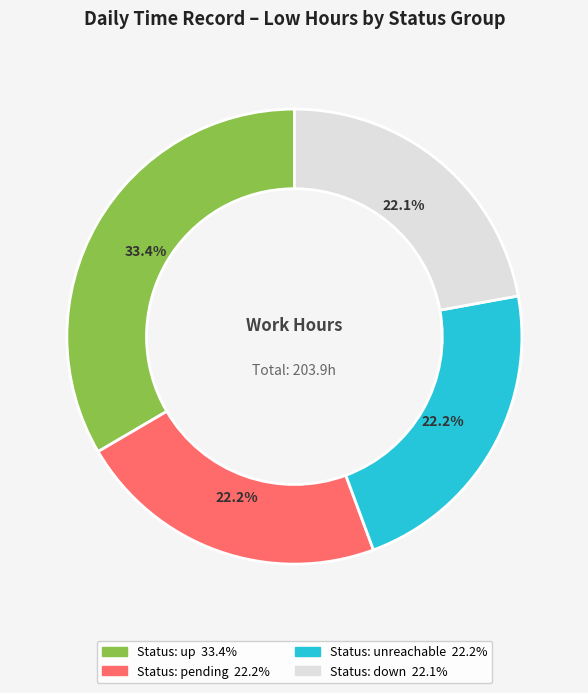

Does any single category account for the majority?

No